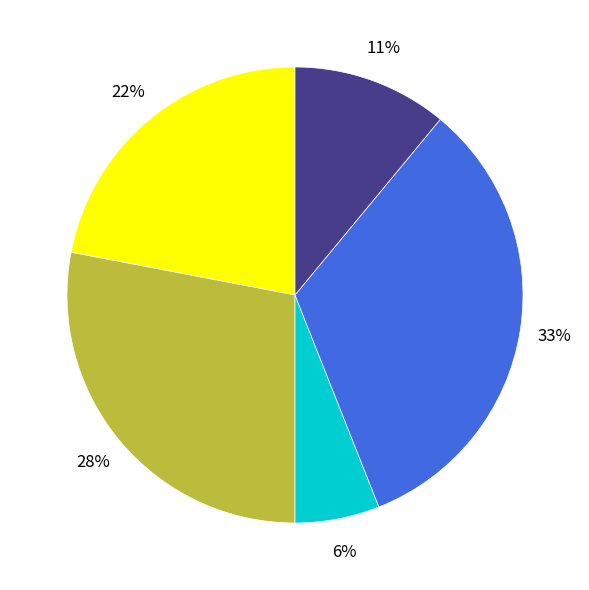

Is there any slice that represents more than half of the pie?

No